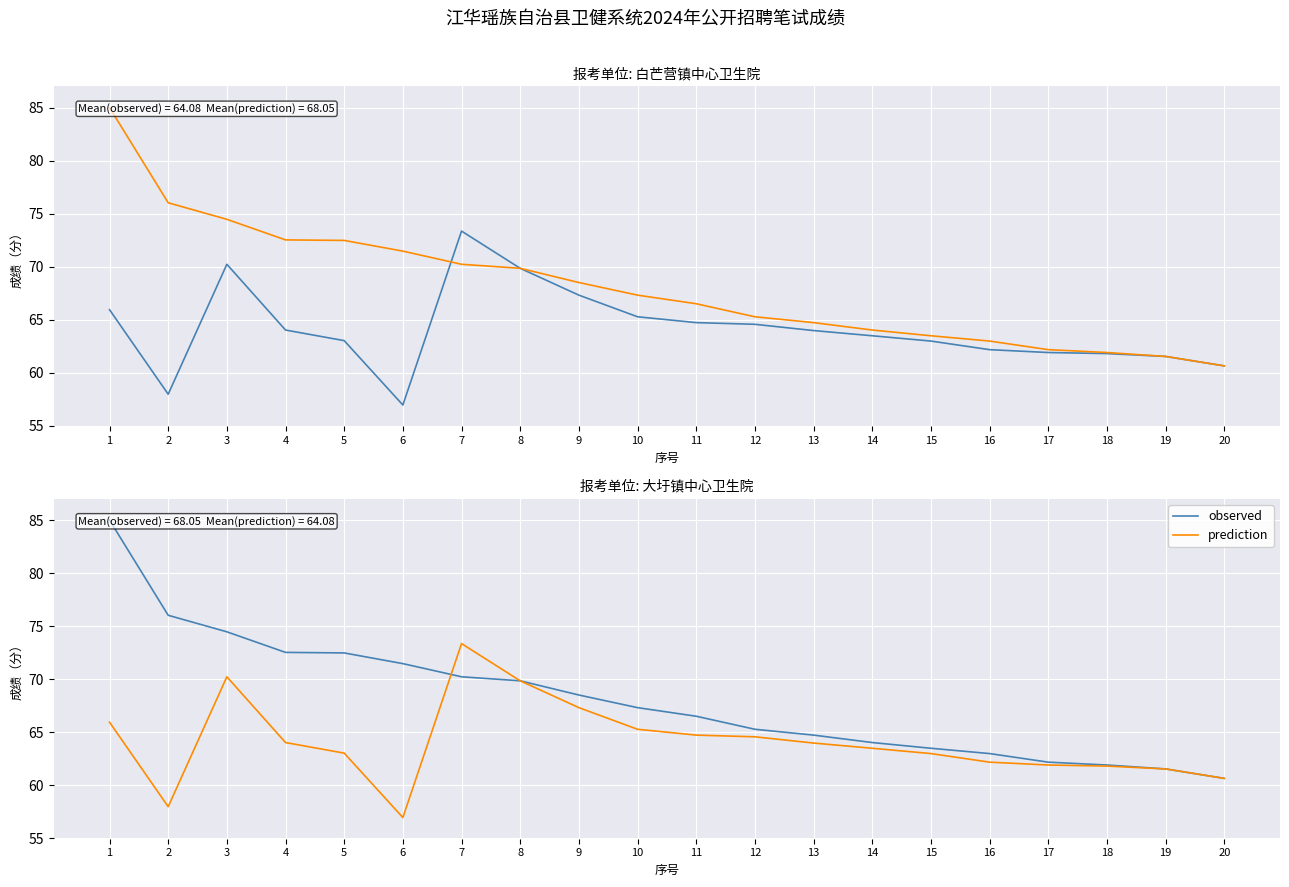

What is the total value across all series at 2?

134.0